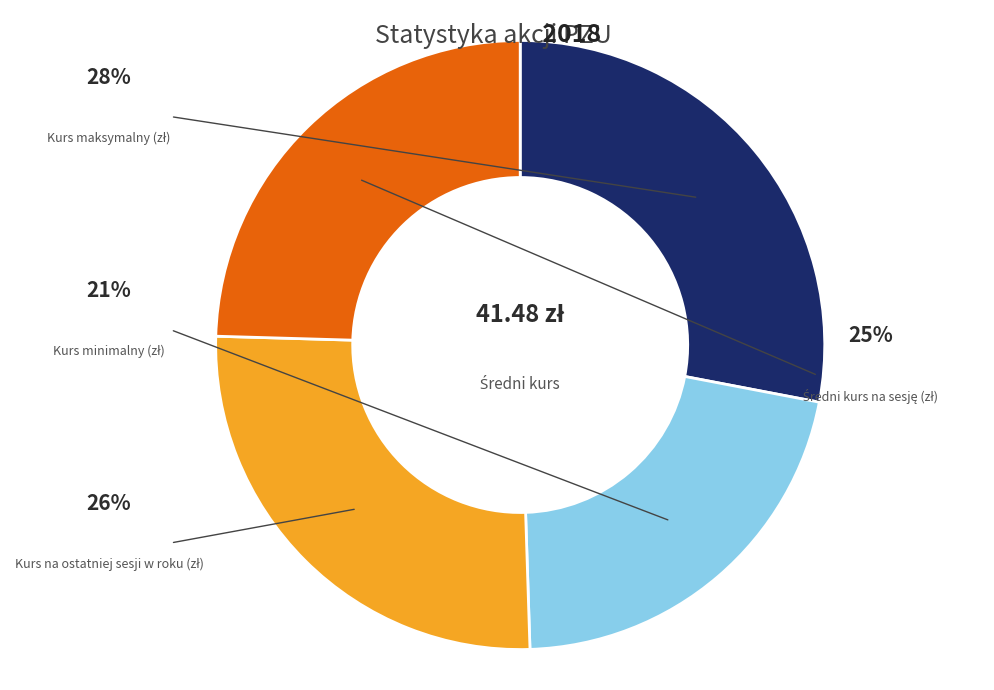

To the nearest percent, what is the average slice percentage?

25%